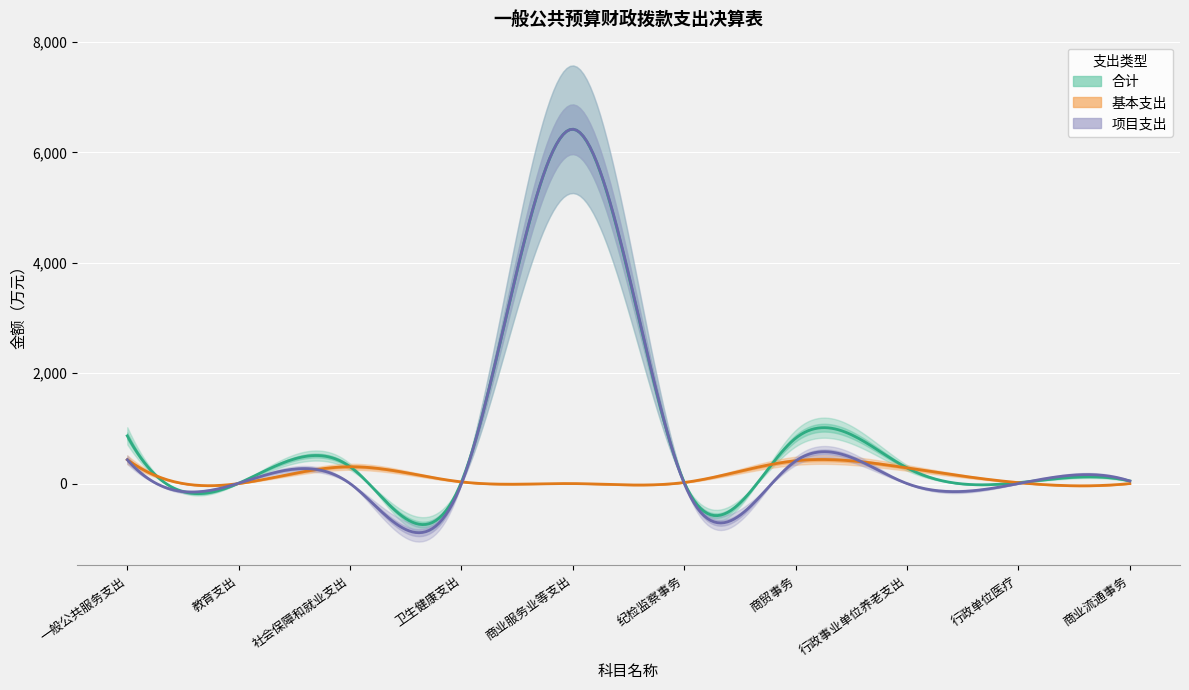

What is the spread (max minus min) of values at 行政单位医疗?

16.5